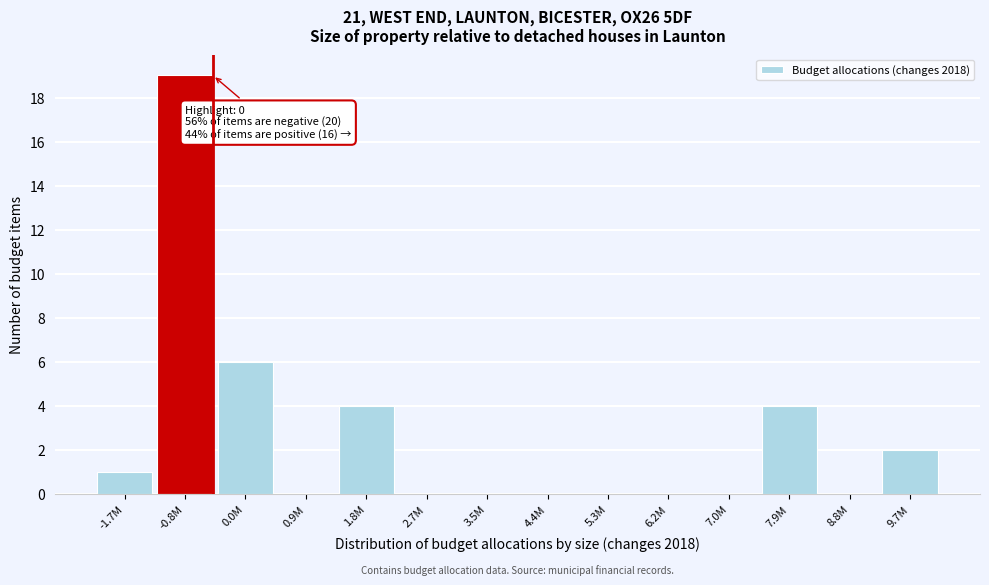

Reading right to left, what are all the values shown in this chart?

9.7M=2	8.8M=0	7.9M=4	7.0M=0	6.2M=0	5.3M=0	4.4M=0	3.5M=0	2.7M=0	1.8M=4	0.9M=0	0.0M=6	-0.8M=19	-1.7M=1